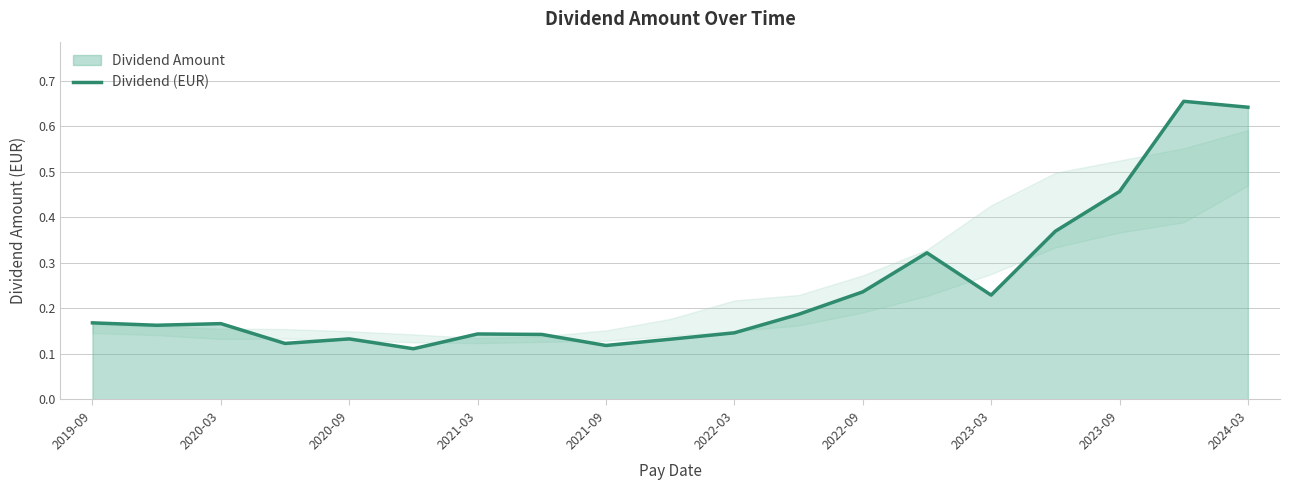

The value at 2022-03 is 0.3. True or false?

False